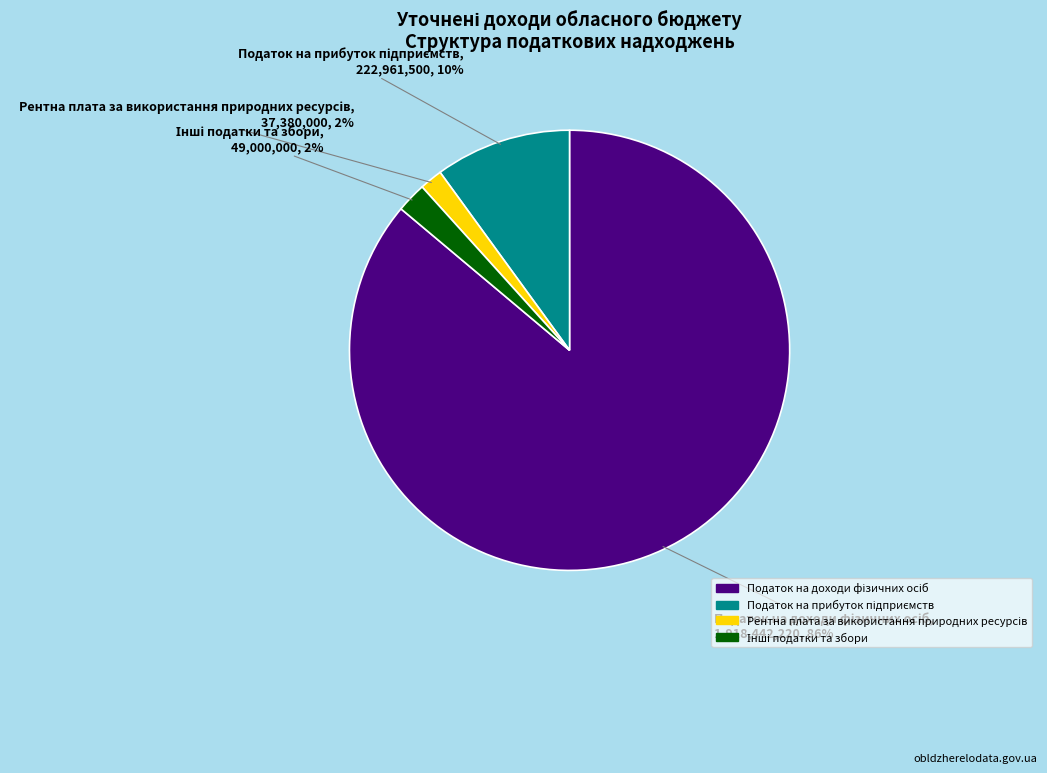

Is there any slice that represents more than half of the pie?

Yes